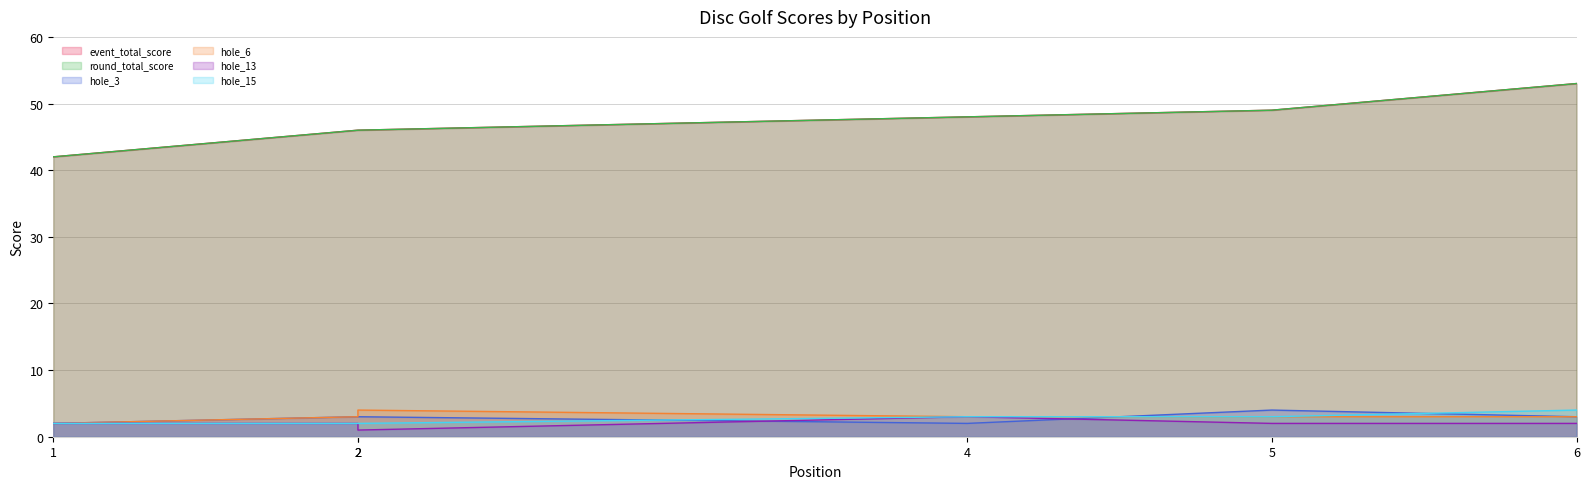

True or false: hole_3 and hole_15 cross at least once.

True